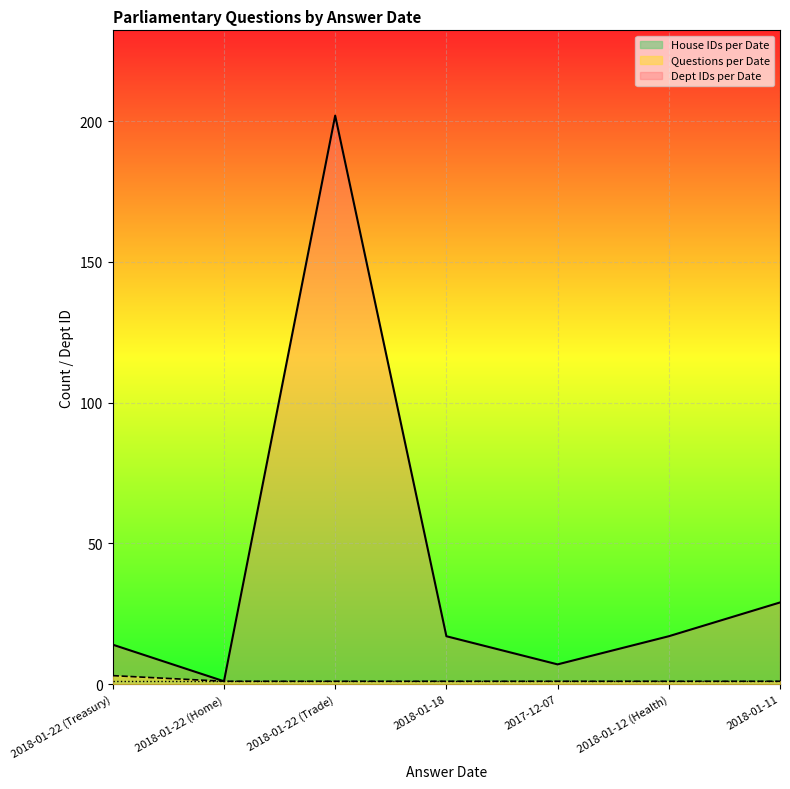

What is the sum of all Questions per Date values?

9